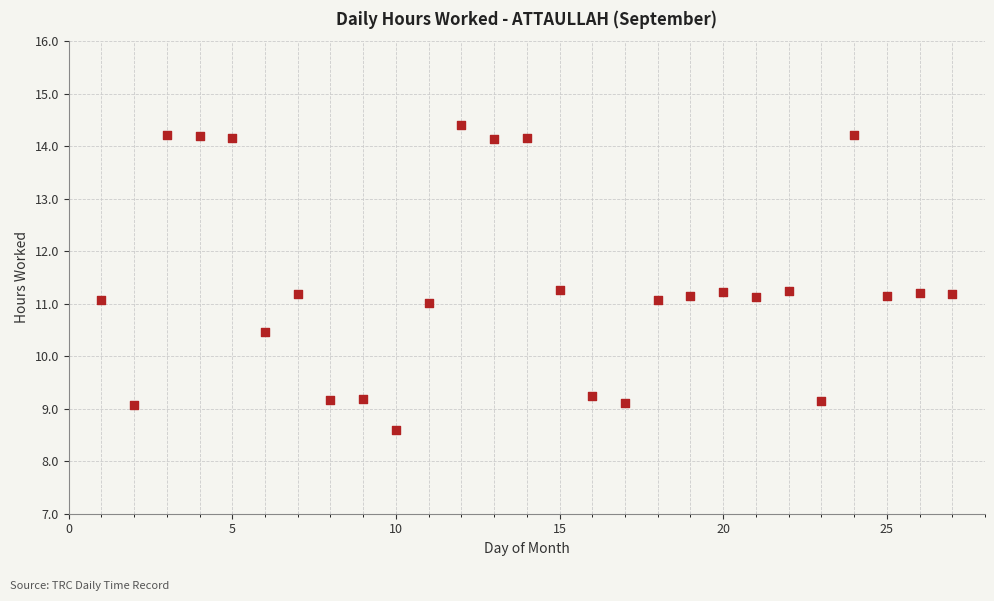

What is the range of Y values (max minus min)?

5.8